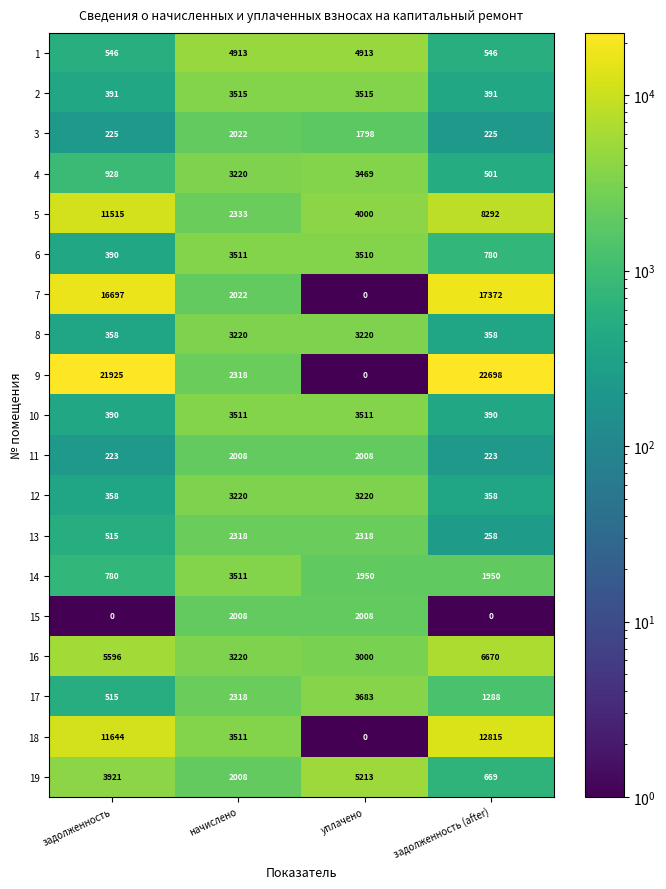

What is the sum of the 1 values at задолженность and уплачено?

5459